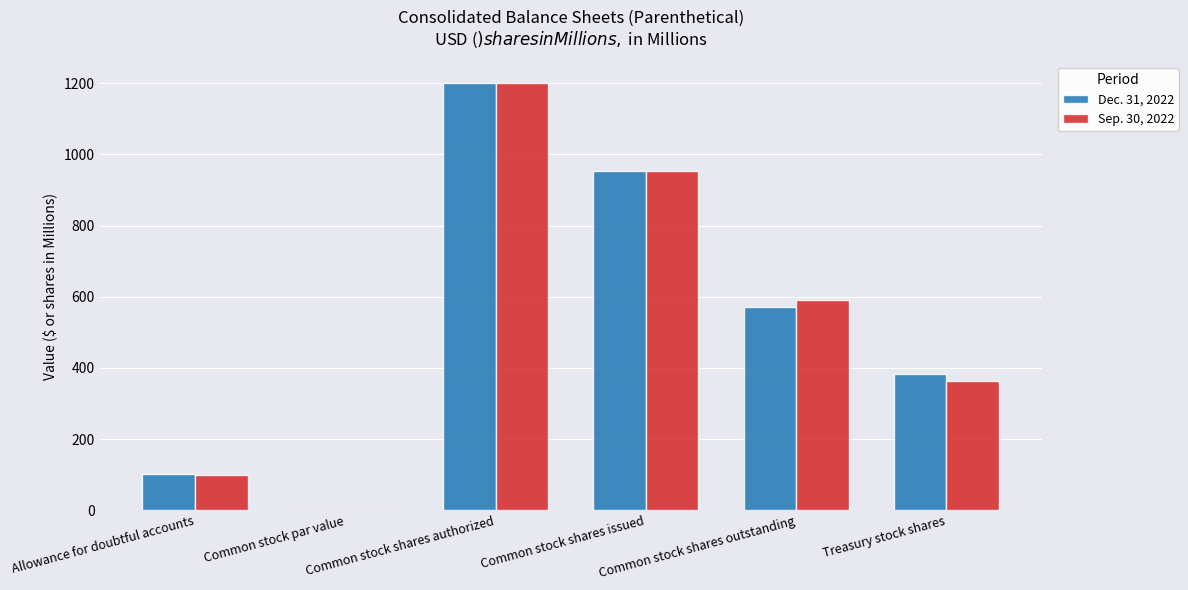

Between Common stock shares issued and Common stock shares outstanding, which series saw the biggest shift?

Dec. 31, 2022